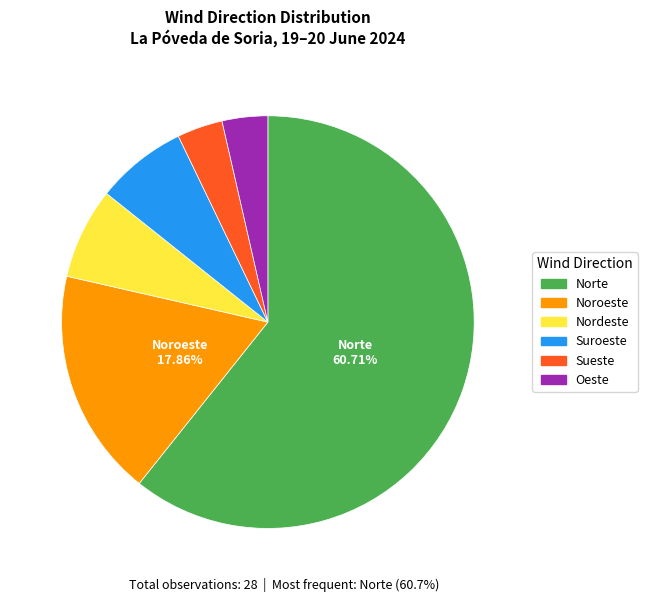

To the nearest percent, what is the difference between the Suroeste and Oeste slice percentages?

4%